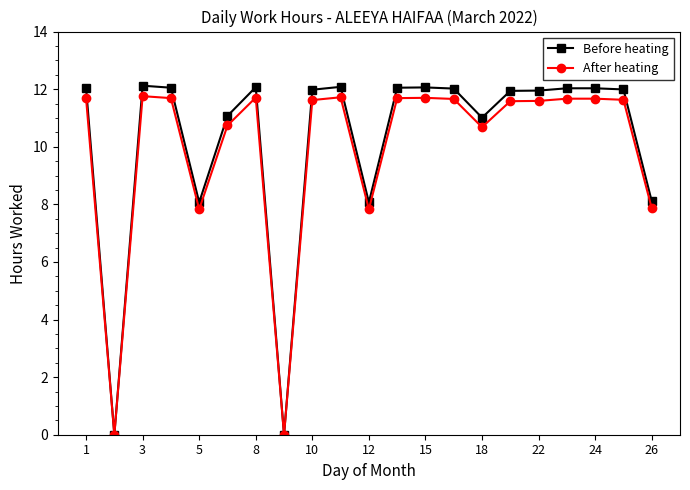

True or false: Before heating has more than 2 interior local peaks.

True